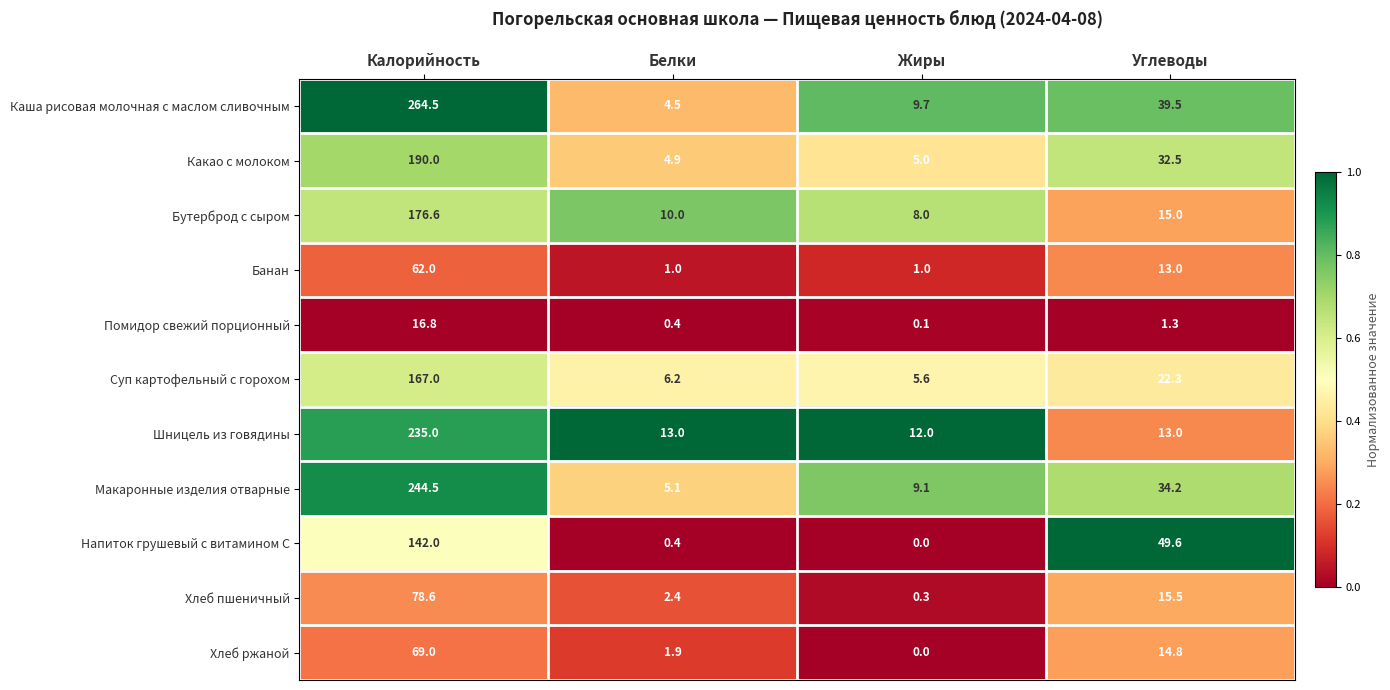

What is the total value across all series at Жиры?

50.8